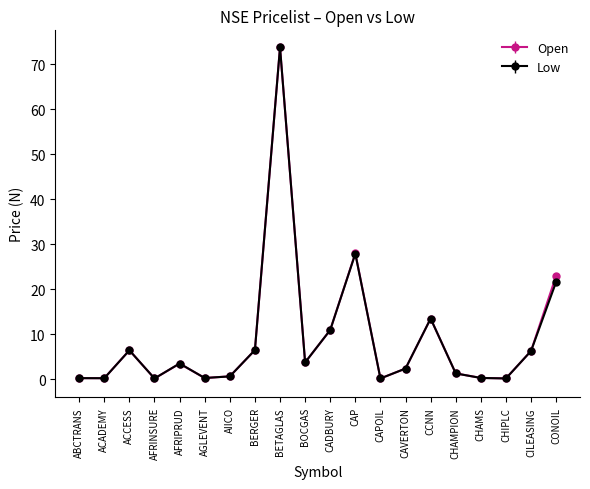

Between CAP and CCNN, which series saw the biggest shift?

Open